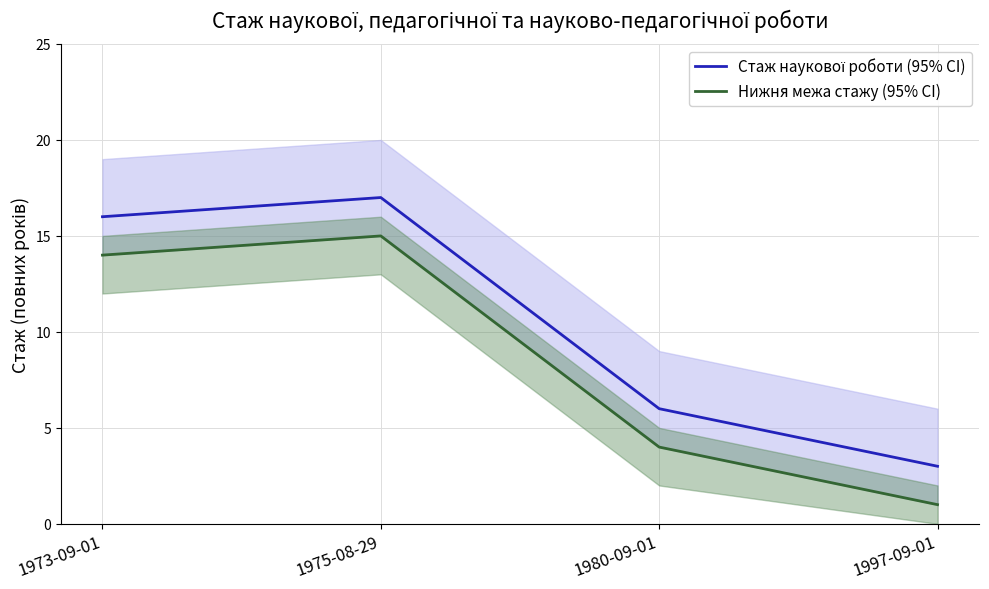

At which category does Нижня межа стажу (95% CI) reach its first local peak?

1975-08-29